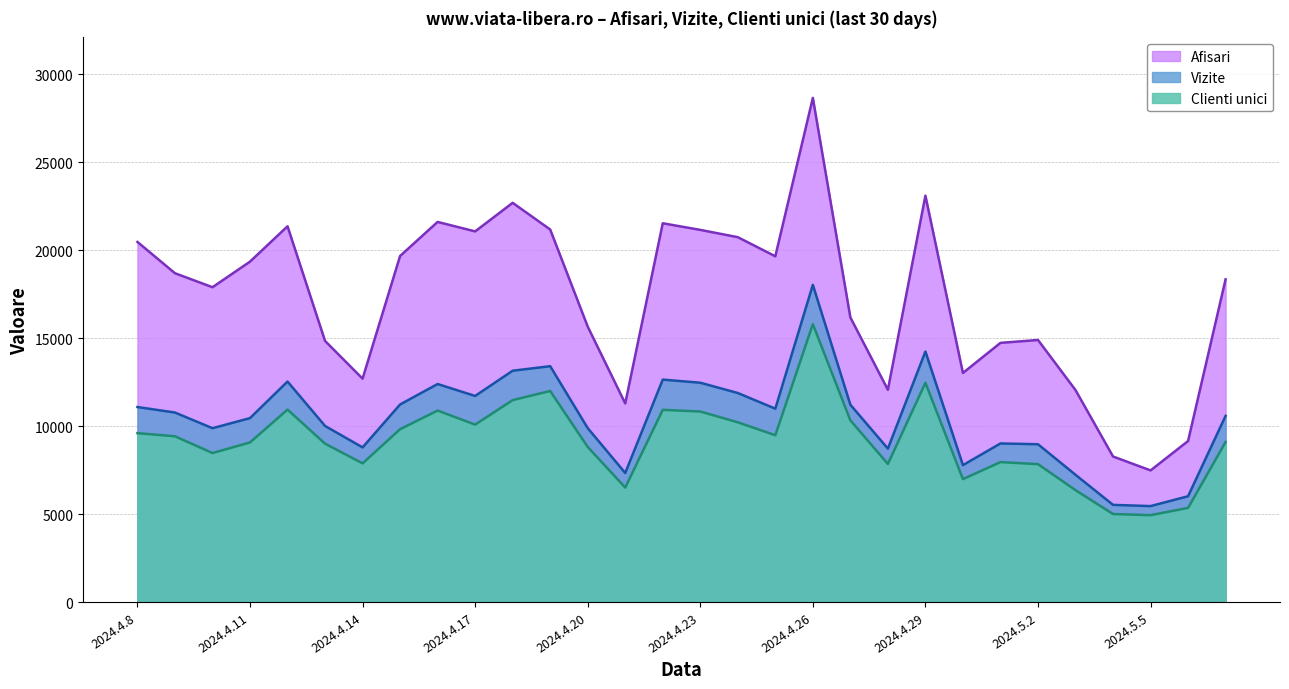

Reading left to right, list all the values displayed in this chart.

Afisari: 20464	18686	17891	19345	21353	14839	12697	19666	21601	21063	22686	21171	15654	11287	21525	21149	20734	19649	28648	16173	12063	23093	13019	14729	14893	12048	8273	7482	9152	18340
Vizite: 11084	10771	9880	10454	12532	10008	8790	11229	12391	11713	13147	13404	9886	7336	12643	12464	11880	10990	18028	11214	8722	14237	7782	9014	8970	7233	5525	5455	6015	10580
Clienti unici: 9599	9422	8469	9071	10938	9003	7883	9824	10883	10084	11476	11996	8815	6509	10925	10828	10217	9481	15794	10328	7850	12463	6987	7955	7839	6361	5004	4940	5352	9100